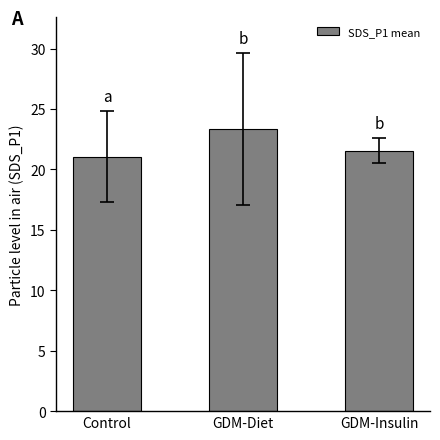

List the labels in order of value, largest first.

GDM-Diet, GDM-Insulin, Control